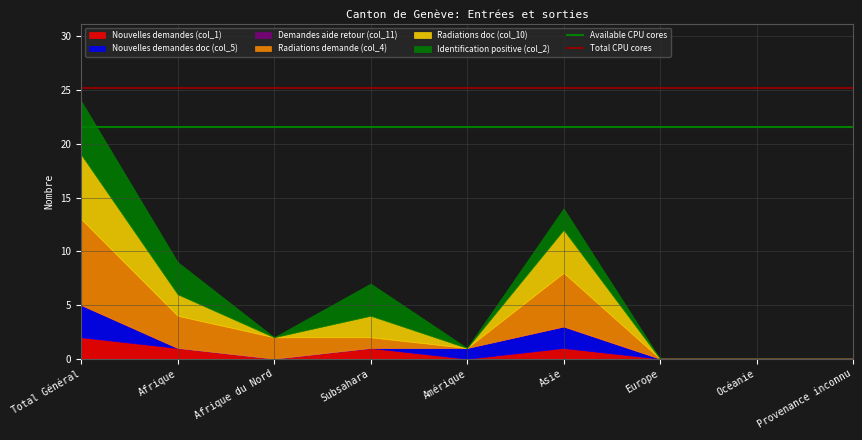

How many lines are shown in the chart?

6